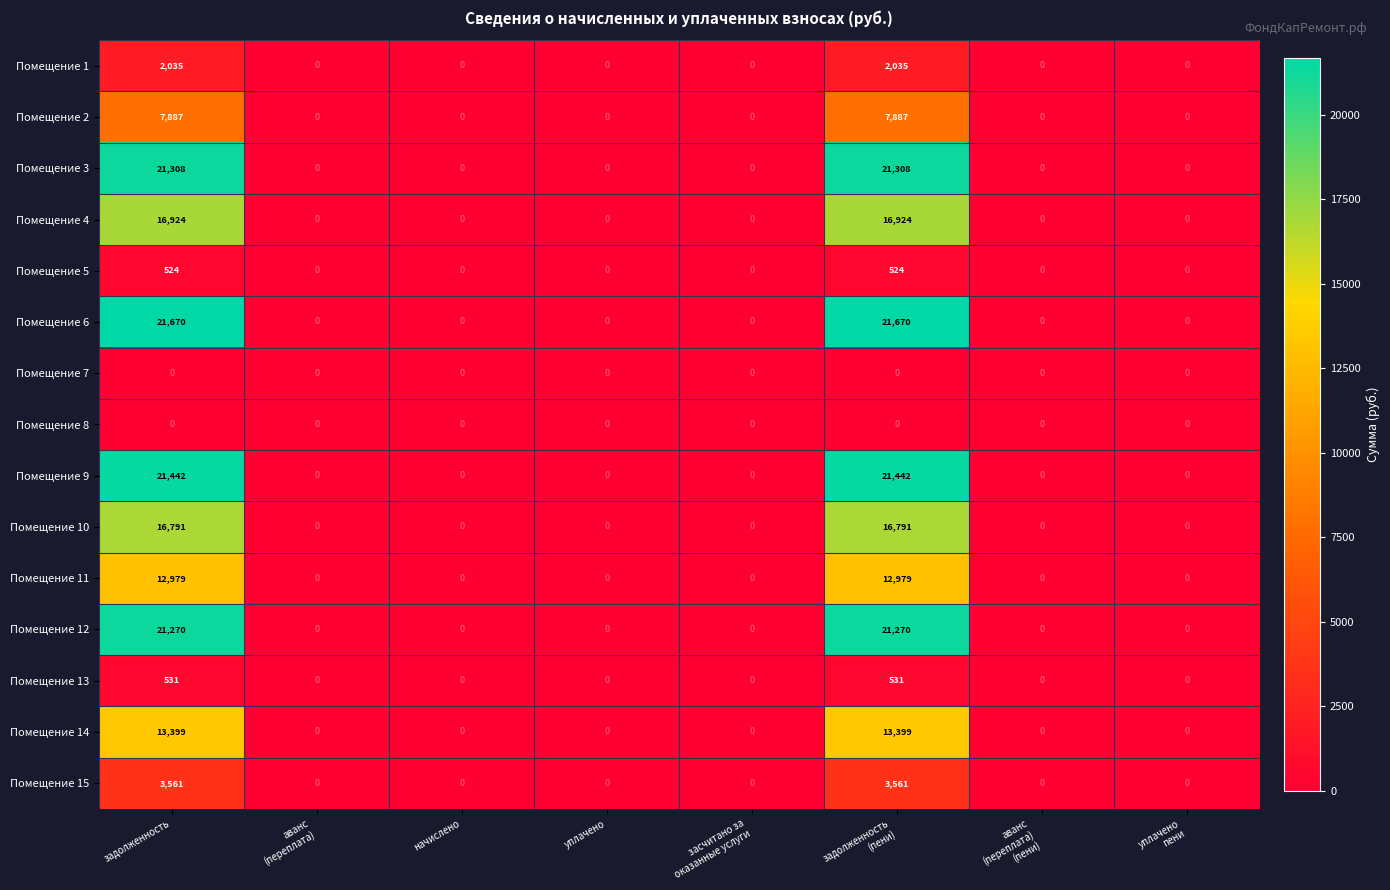

What is the average value of the Помещение 11 series?

3245